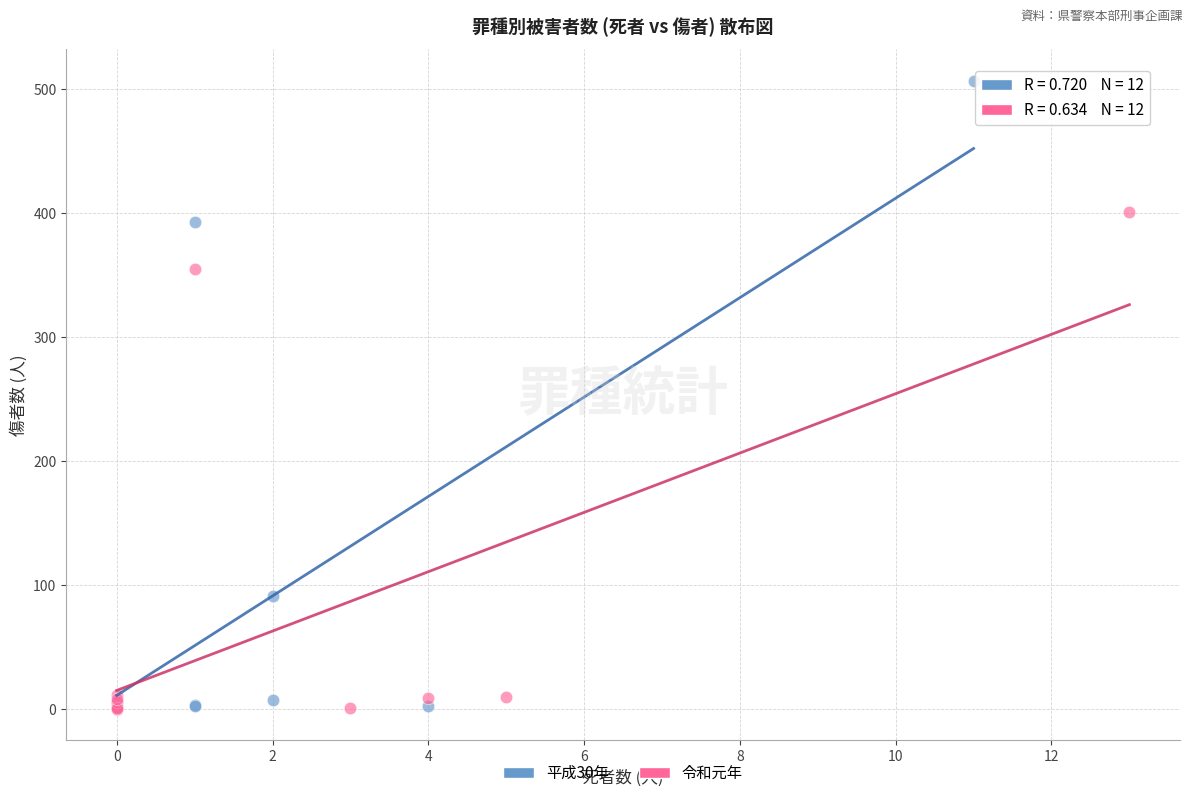

Which series has the widest spread of Y values?

平成30年